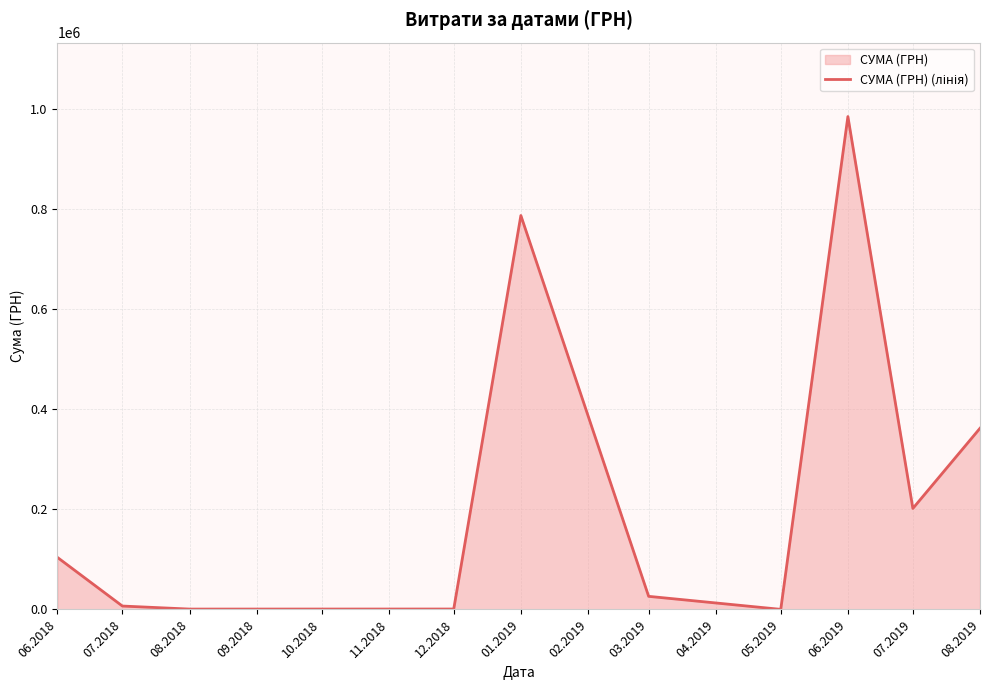

What is the difference between the maximum and minimum values?

984504.1